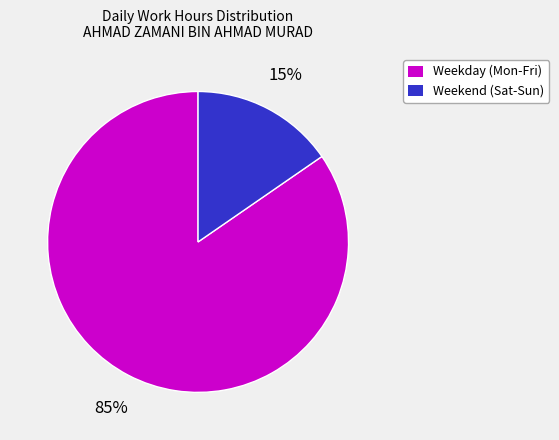

Does any single category account for the majority?

Yes